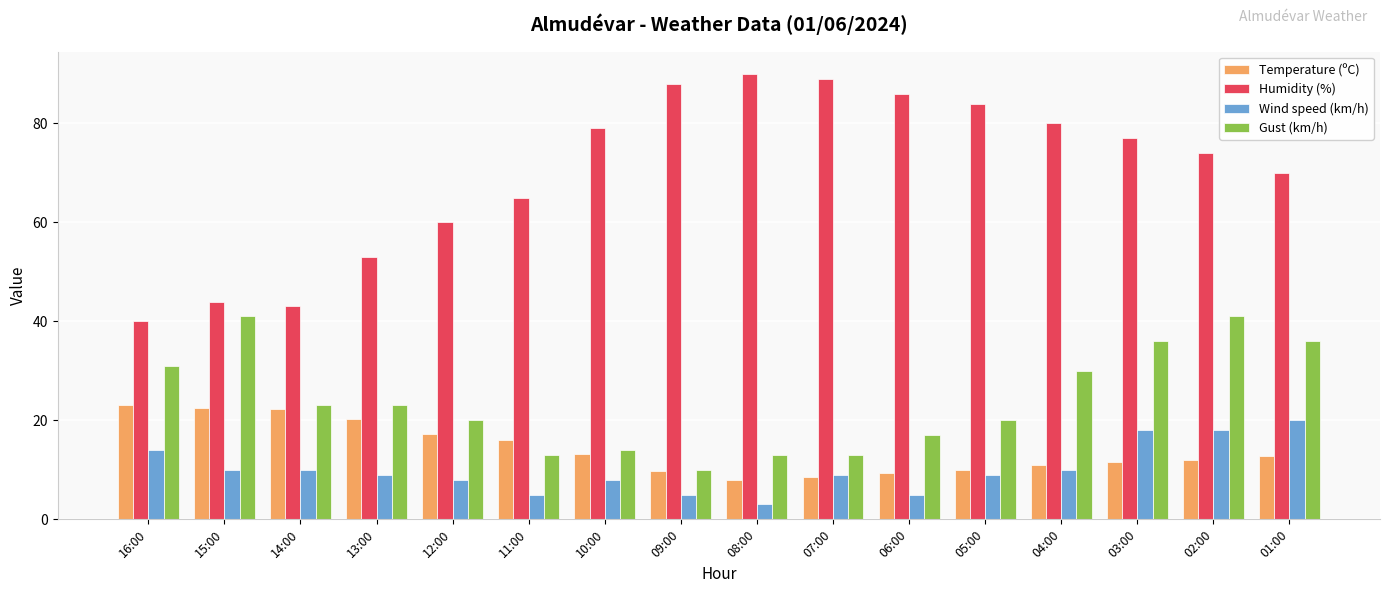

What are all the series names shown in the legend?

Temperature (ºC), Humidity (%), Wind speed (km/h), Gust (km/h)